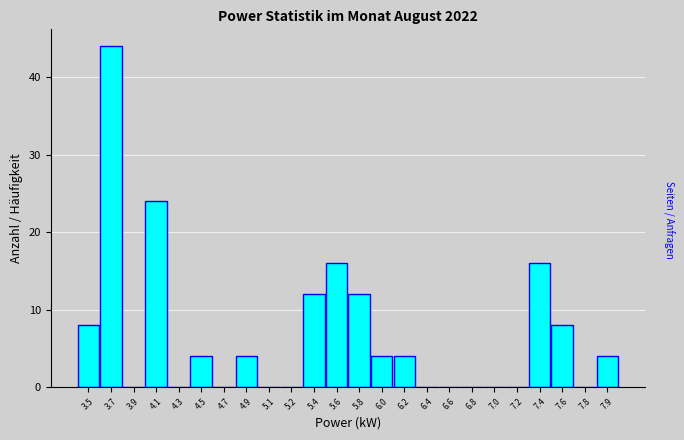

Reading left to right, transcribe all the data shown in this chart.

3.5=8	3.7=44	3.9=0	4.1=24	4.3=0	4.5=4	4.7=0	4.9=4	5.1=0	5.2=0	5.4=12	5.6=16	5.8=12	6.0=4	6.2=4	6.4=0	6.6=0	6.8=0	7.0=0	7.2=0	7.4=16	7.6=8	7.8=0	7.9=4